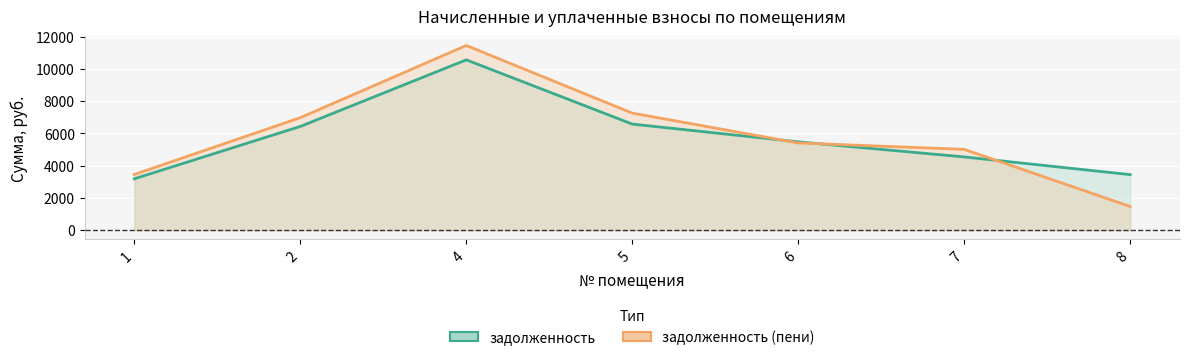

Reading left to right, transcribe all the data shown in this chart.

задолженность: 3187.2	6432.0	10560.0	6578.1	5478.4	4542.1	3445.7
задолженность (пени): 3456.1	6974.7	11451.0	7258.5	5408.1	5011.9	1467.2